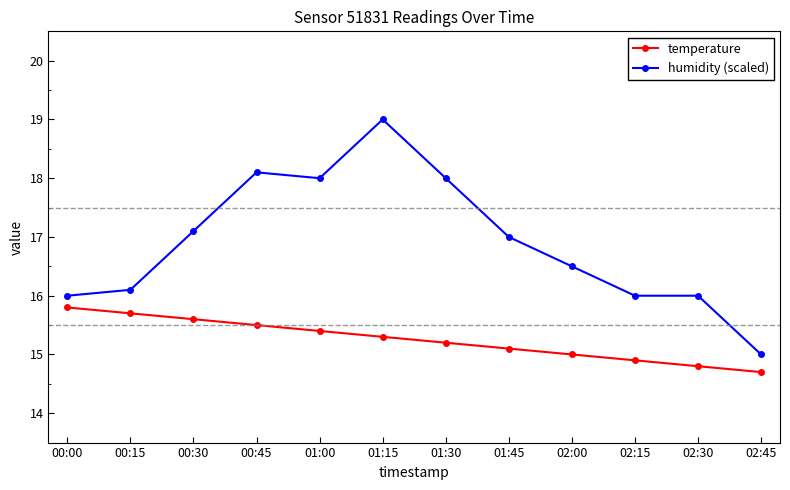

How many lines are shown in the chart?

2